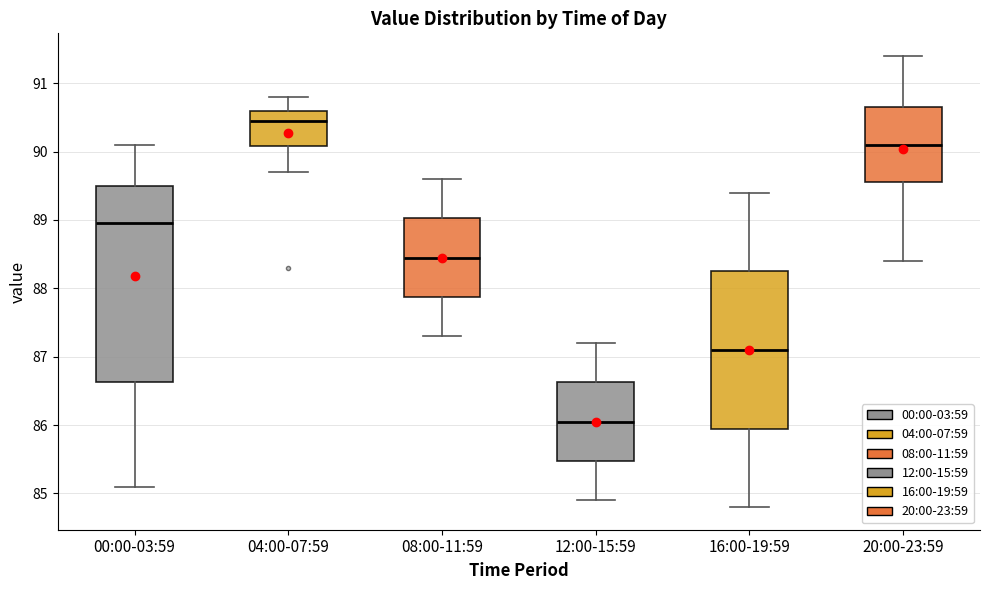

Where does the upper whisker of the box for 00:00-03:59 end on the y-axis? The values are not printed on the chart, so give them approximately, as read against the axis.

90.1